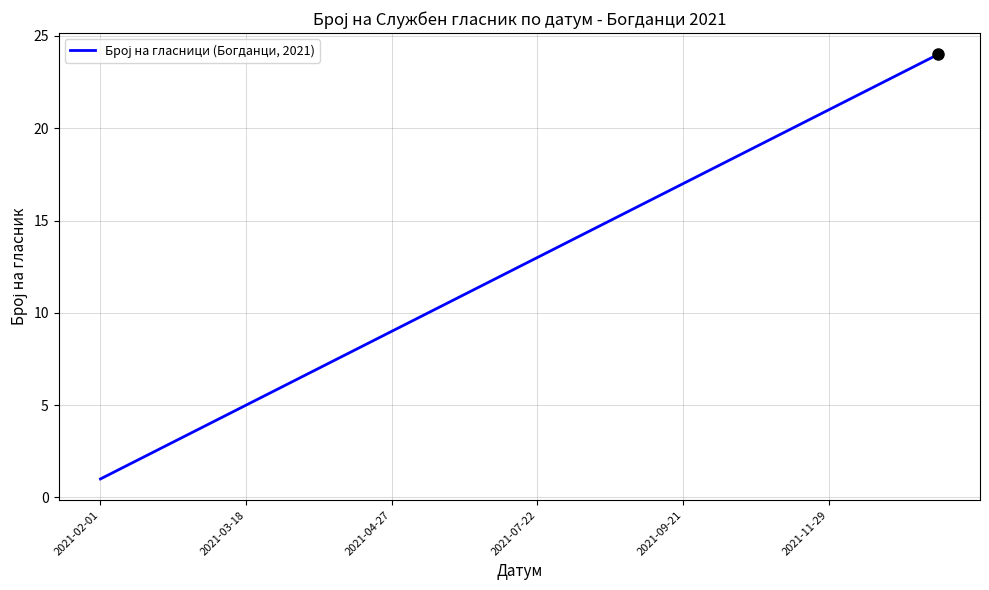

What is the greatest value displayed?

24